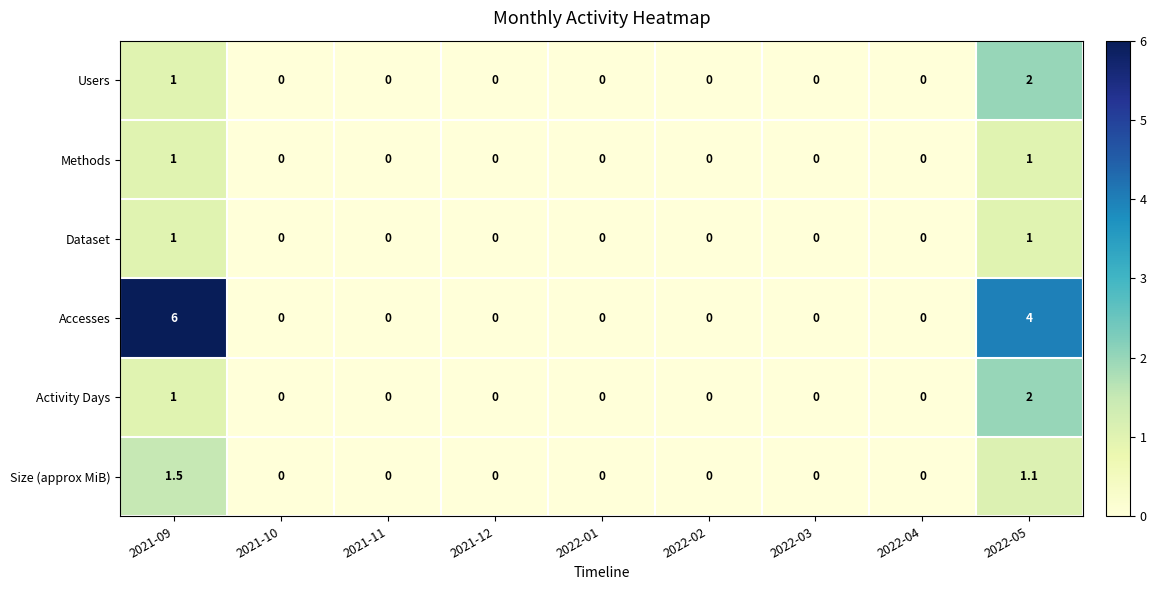

Which series has the largest range (max minus min)?

Accesses